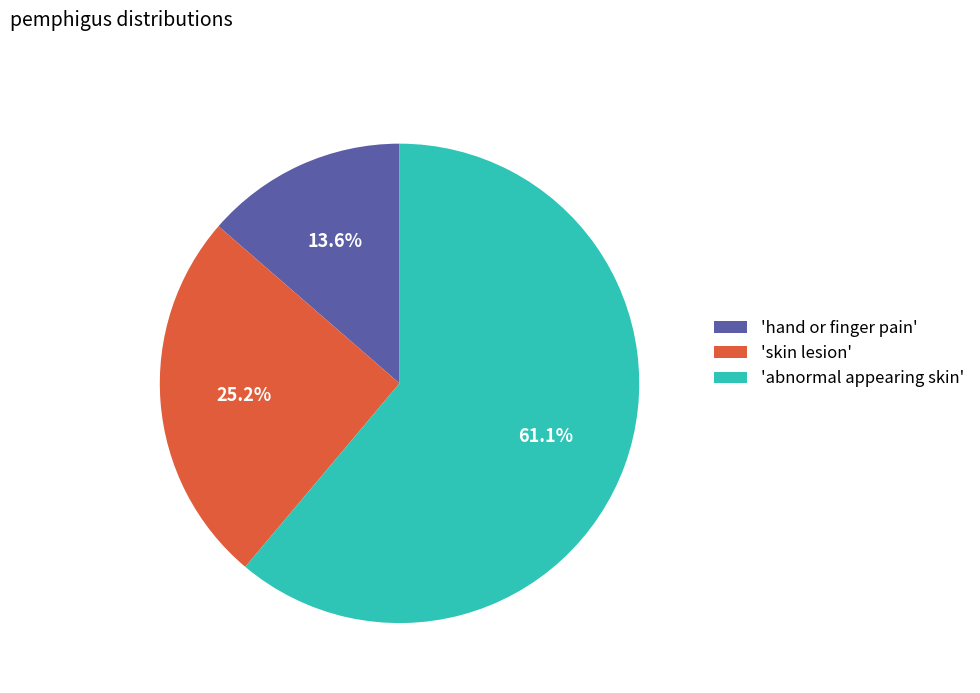

Is 'abnormal appearing skin' the majority of the pie?

Yes